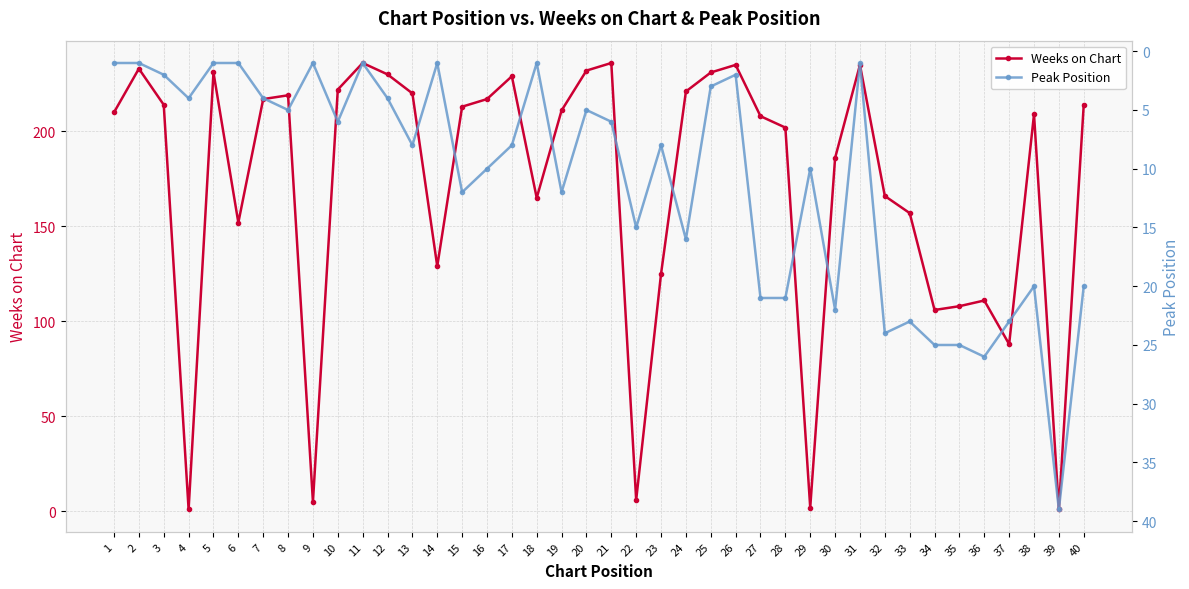

What is the value of the Weeks on Chart point at the 31st from the left?

235